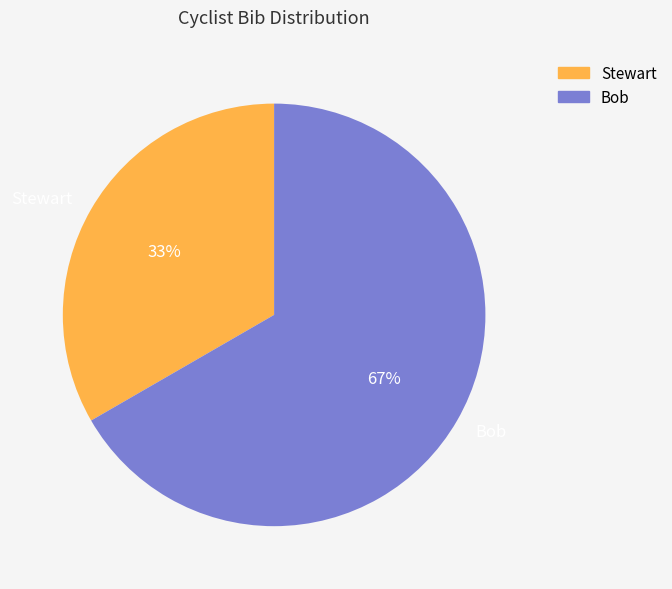

How many slices are in this pie chart?

2